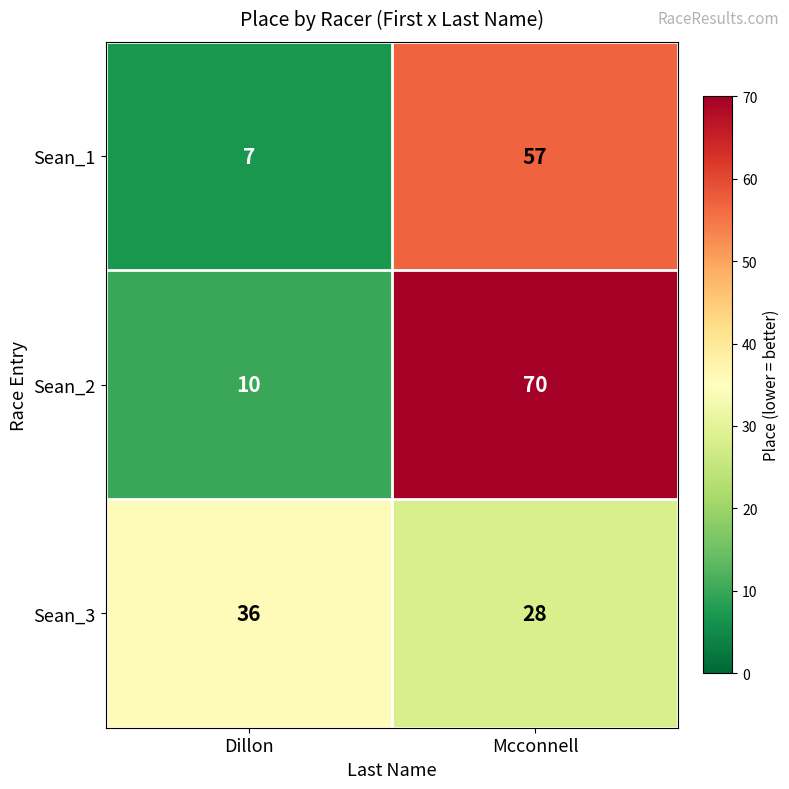

Reading right to left, list all the values displayed in this chart.

Sean_1: 57	7
Sean_2: 70	10
Sean_3: 28	36